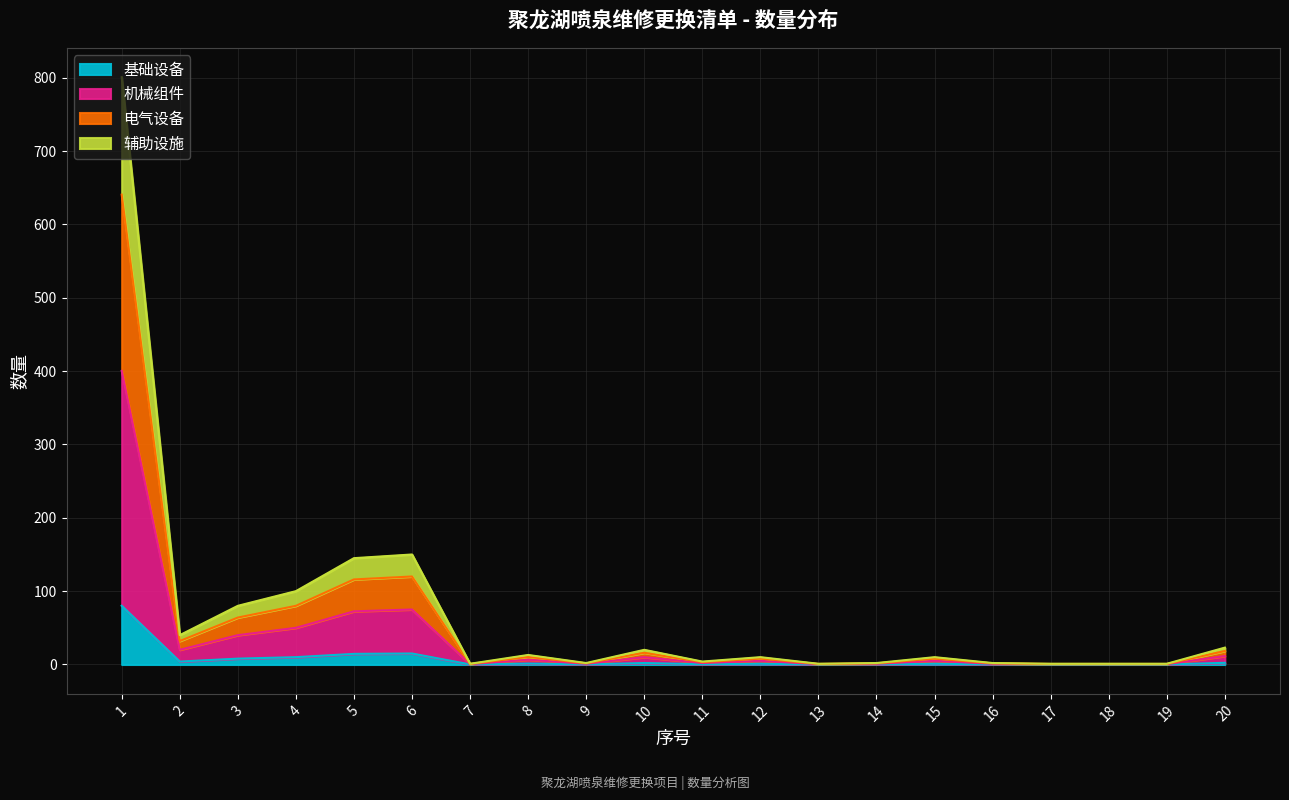

How many categories are shown in the chart?

20